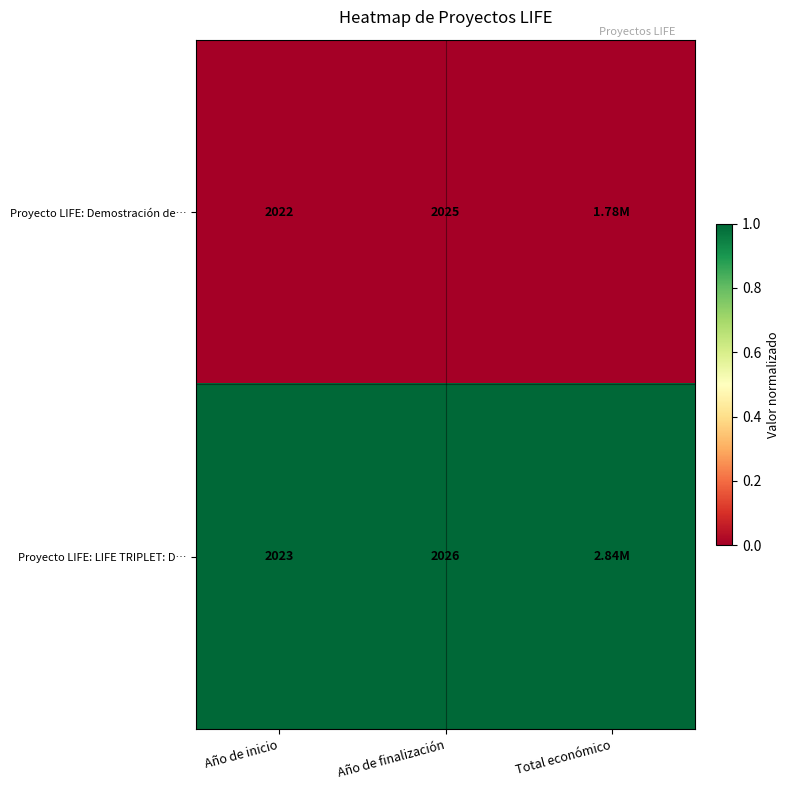

Which category has the highest value across all series?

Año de inicio